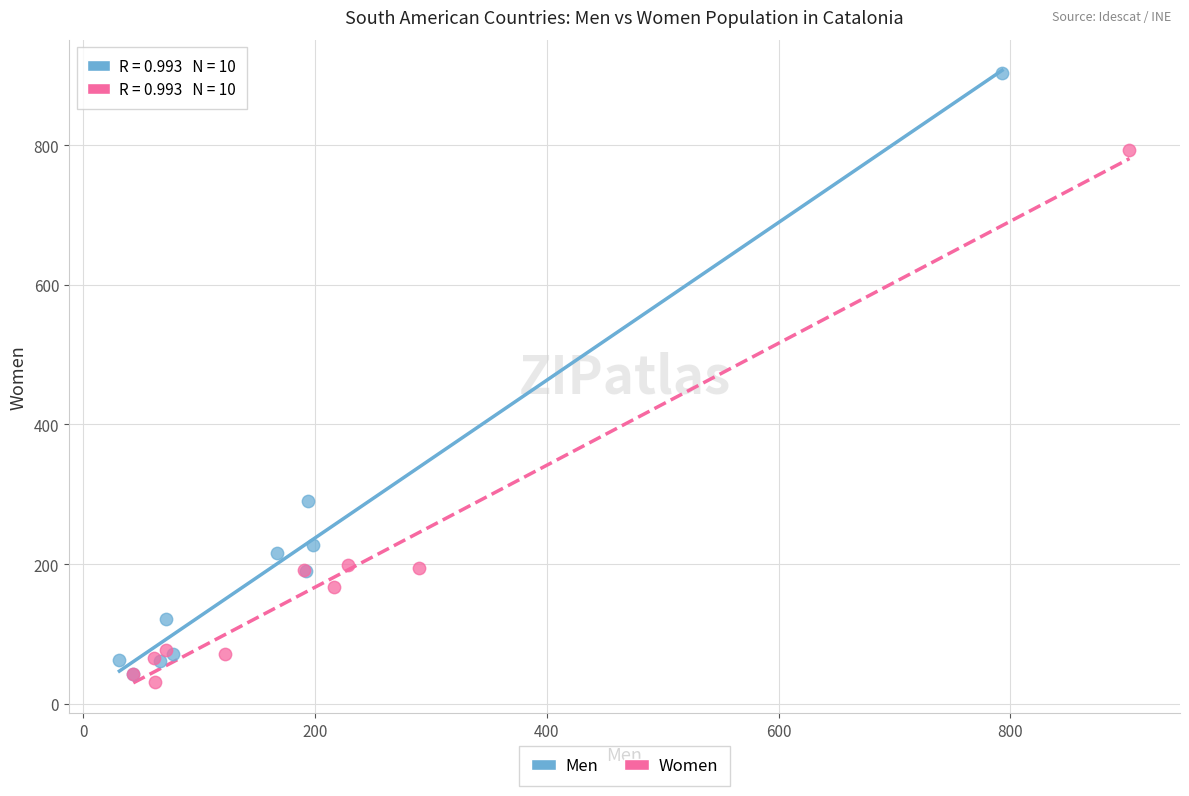

Which series has the widest spread of Y values?

Men